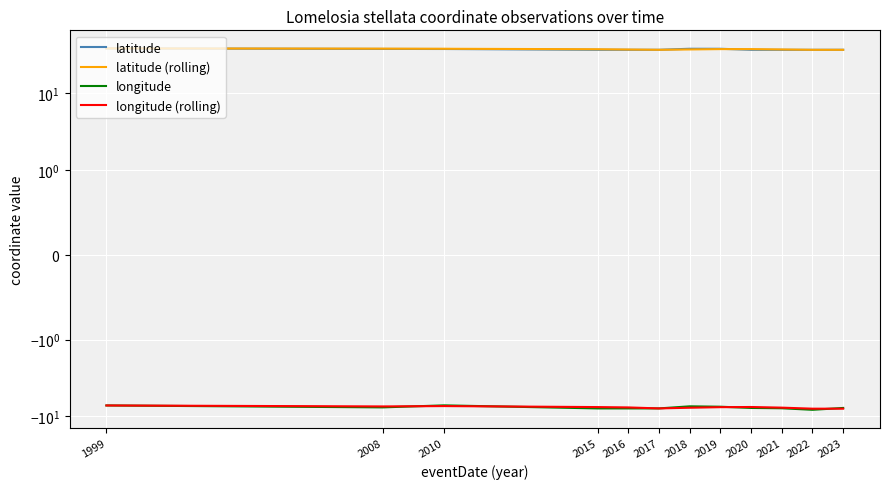

What is the difference between the second highest and minimum values in the longitude (rolling) series?

0.6